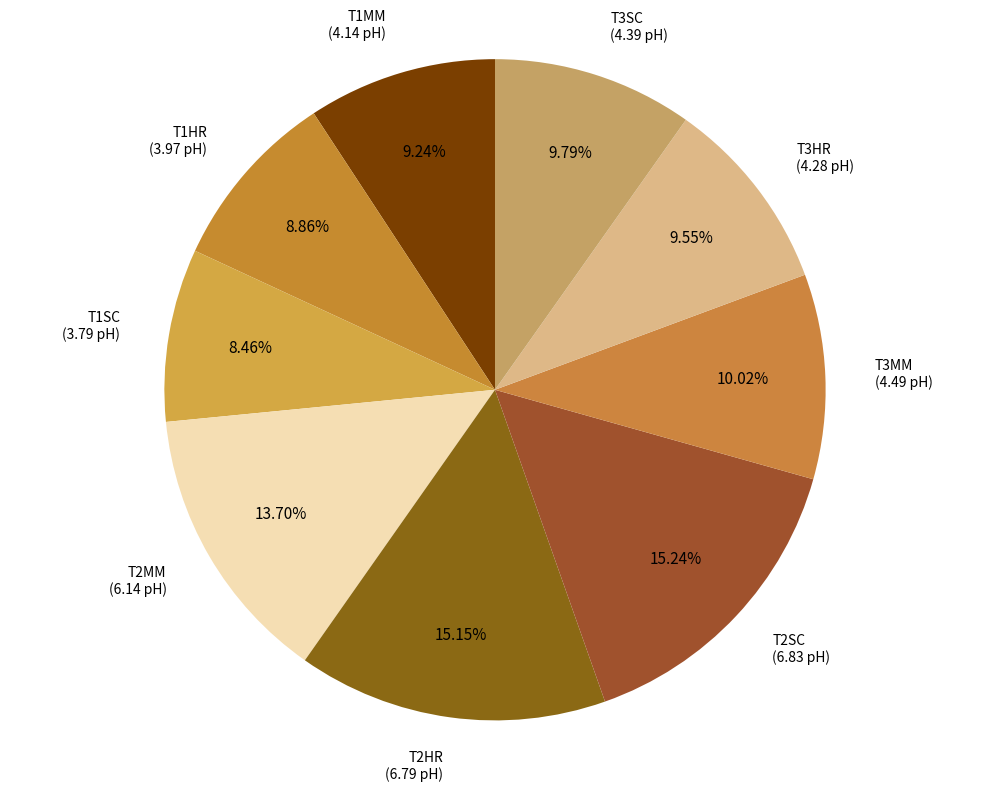

To the nearest percent, what percentage of the pie is T2HR?

15%